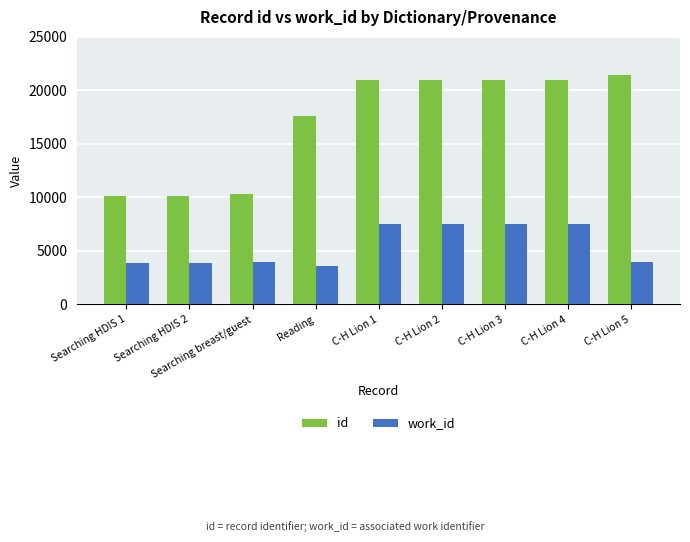

What is the difference between the highest and lowest values at Searching HDIS 2?

6255